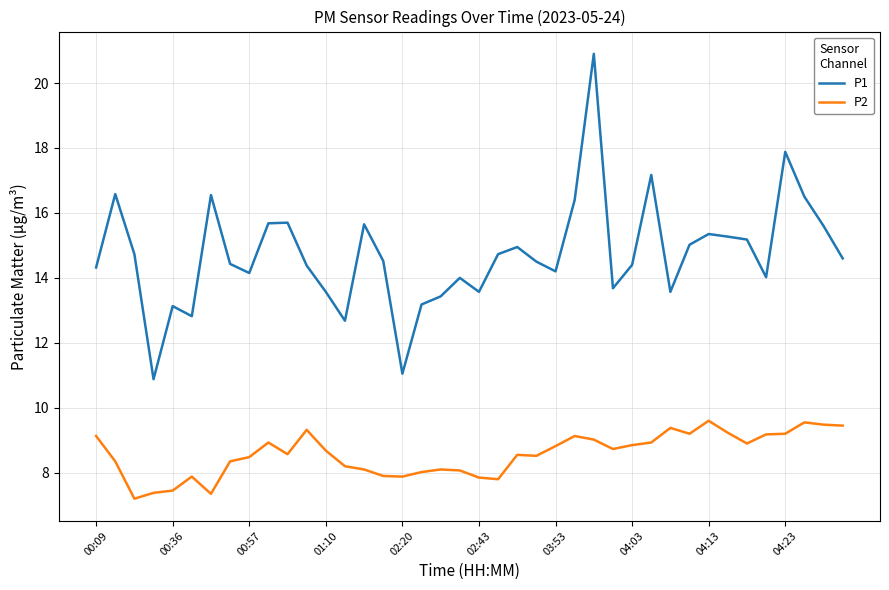

True or false: P1 has more than 1 points higher than both neighbors.

True